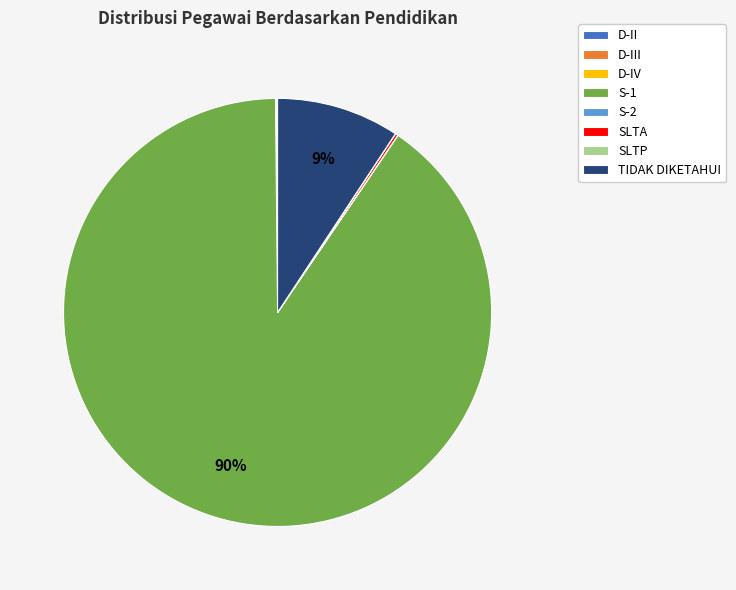

Which slice is the largest?

S-1